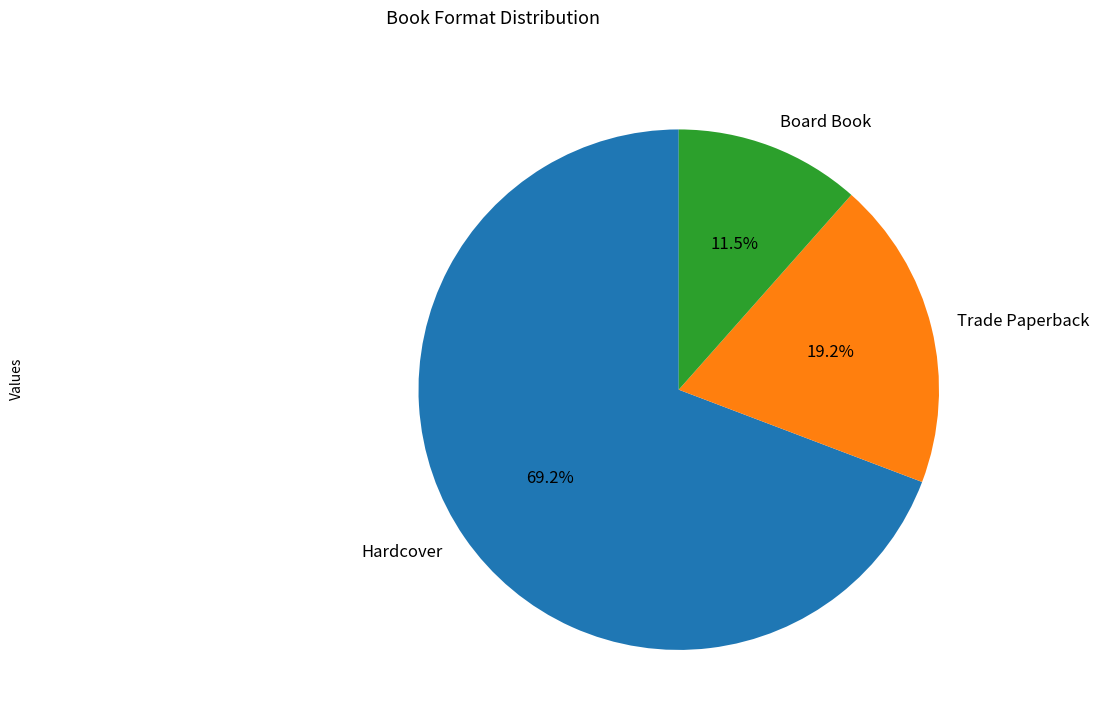

How many slices are in this pie chart?

3